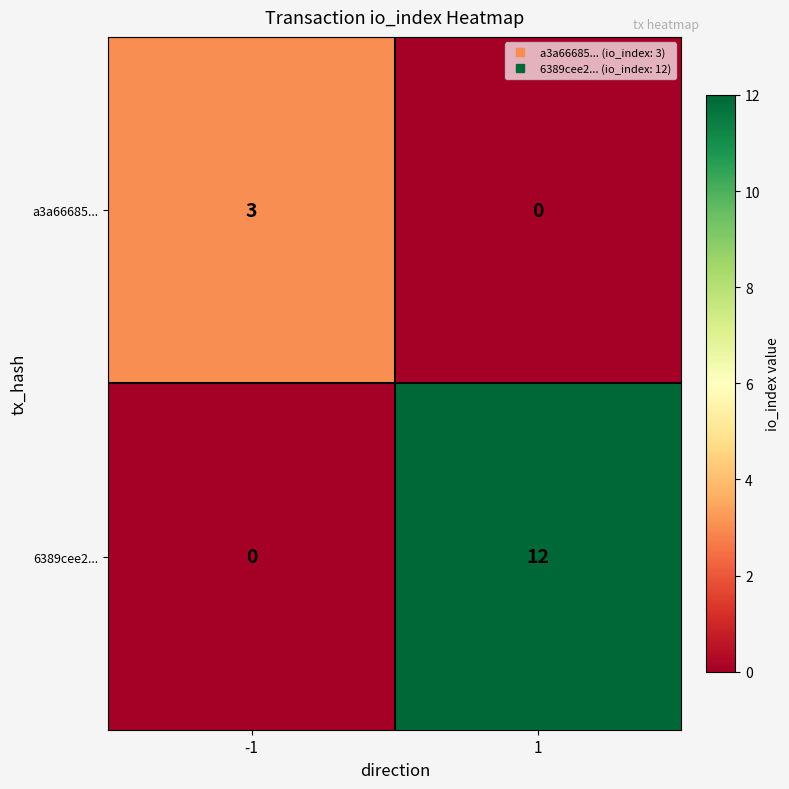

Reading left to right, extract all data points from this chart.

a3a66685...: 3	0
6389cee2...: 0	12